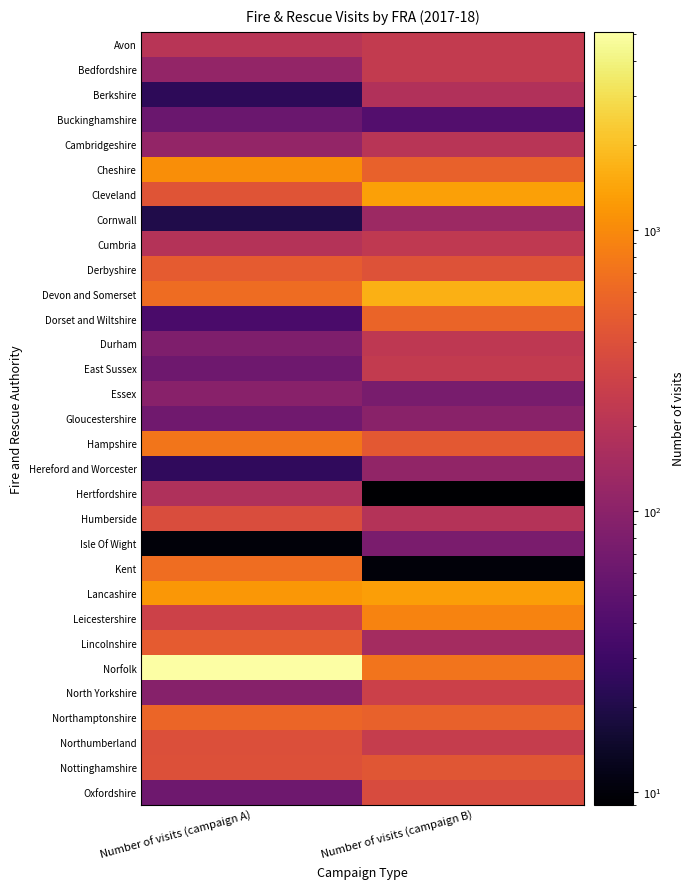

Reading left to right, list all the values displayed in this chart.

Avon: Number of visits (campaign A)=207	Number of visits (campaign B)=247
Bedfordshire: Number of visits (campaign A)=114	Number of visits (campaign B)=244
Berkshire: Number of visits (campaign A)=24	Number of visits (campaign B)=180
Buckinghamshire: Number of visits (campaign A)=59	Number of visits (campaign B)=42
Cambridgeshire: Number of visits (campaign A)=114	Number of visits (campaign B)=207
Cheshire: Number of visits (campaign A)=1058	Number of visits (campaign B)=534
Cleveland: Number of visits (campaign A)=430	Number of visits (campaign B)=1350
Cornwall: Number of visits (campaign A)=20	Number of visits (campaign B)=133
Cumbria: Number of visits (campaign A)=191	Number of visits (campaign B)=234
Derbyshire: Number of visits (campaign A)=488	Number of visits (campaign B)=409
Devon and Somerset: Number of visits (campaign A)=636	Number of visits (campaign B)=1629
Dorset and Wiltshire: Number of visits (campaign A)=36	Number of visits (campaign B)=563
Durham: Number of visits (campaign A)=82	Number of visits (campaign B)=225
East Sussex: Number of visits (campaign A)=65	Number of visits (campaign B)=242
Essex: Number of visits (campaign A)=95	Number of visits (campaign B)=74
Gloucestershire: Number of visits (campaign A)=66	Number of visits (campaign B)=97
Hampshire: Number of visits (campaign A)=750	Number of visits (campaign B)=471
Hereford and Worcester: Number of visits (campaign A)=25	Number of visits (campaign B)=111
Hertfordshire: Number of visits (campaign A)=176	Number of visits (campaign B)=9
Humberside: Number of visits (campaign A)=376	Number of visits (campaign B)=192
Isle Of Wight: Number of visits (campaign A)=10	Number of visits (campaign B)=76
Kent: Number of visits (campaign A)=656	Number of visits (campaign B)=10
Lancashire: Number of visits (campaign A)=1199	Number of visits (campaign B)=1307
Leicestershire: Number of visits (campaign A)=288	Number of visits (campaign B)=897
Lincolnshire: Number of visits (campaign A)=495	Number of visits (campaign B)=149
Norfolk: Number of visits (campaign A)=5069	Number of visits (campaign B)=730
North Yorkshire: Number of visits (campaign A)=94	Number of visits (campaign B)=286
Northamptonshire: Number of visits (campaign A)=575	Number of visits (campaign B)=537
Northumberland: Number of visits (campaign A)=394	Number of visits (campaign B)=256
Nottinghamshire: Number of visits (campaign A)=405	Number of visits (campaign B)=446
Oxfordshire: Number of visits (campaign A)=64	Number of visits (campaign B)=367